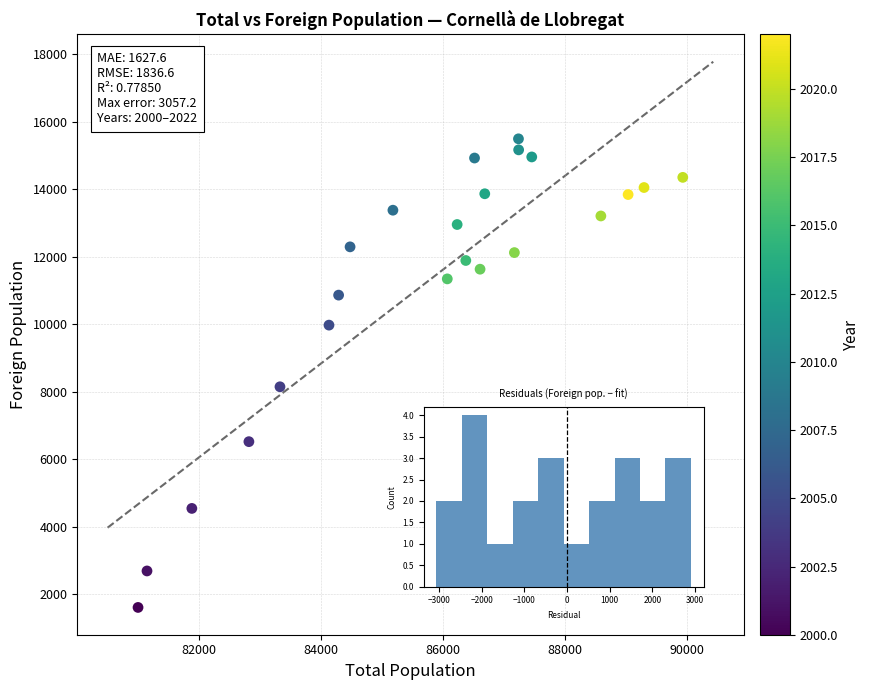

What is the range of Y values (max minus min)?

13885